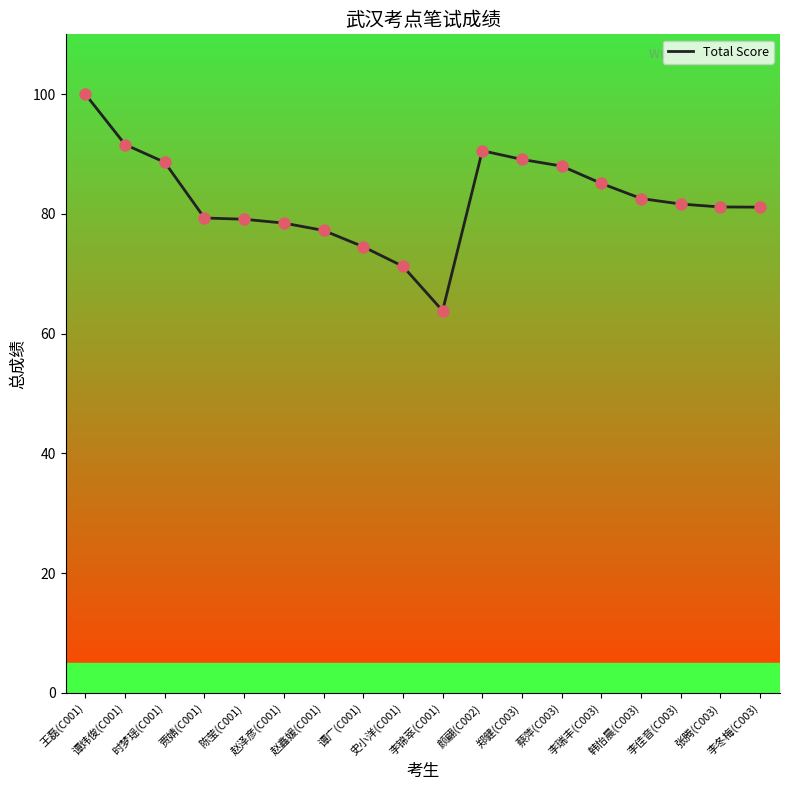

Which has a higher value, 谭炜俊(C001) or 郑健(C003)?

谭炜俊(C001)